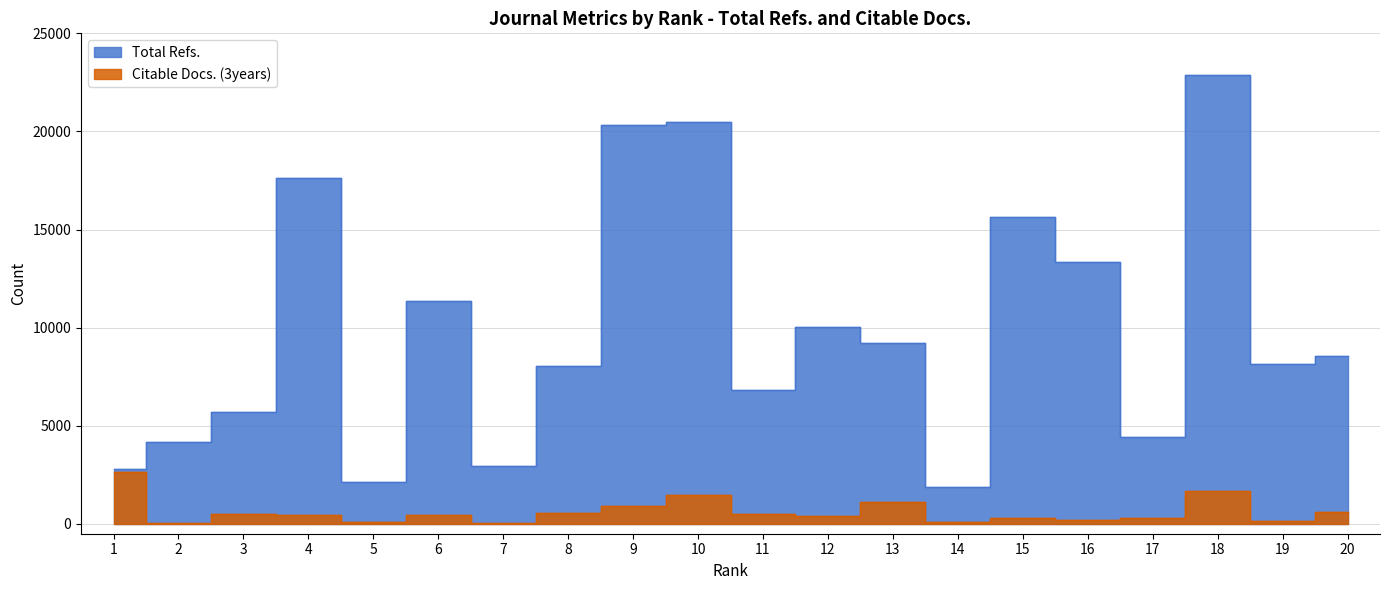

The value of Citable Docs. (3years) at 5 is 96. True or false?

True